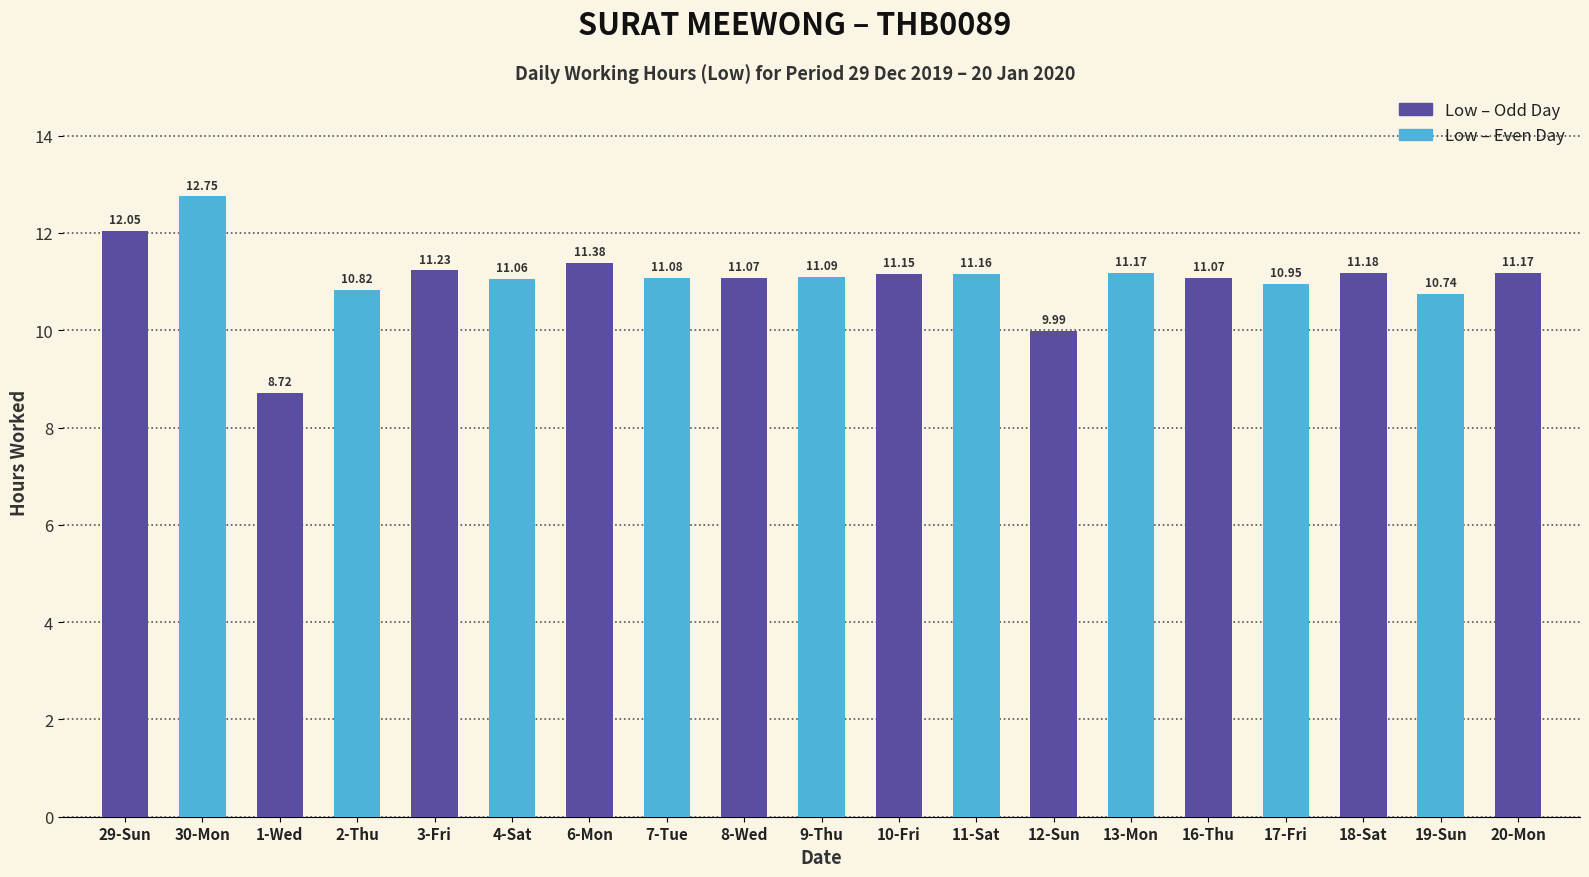

What is the label of the 18th bar from the left?

19-Sun